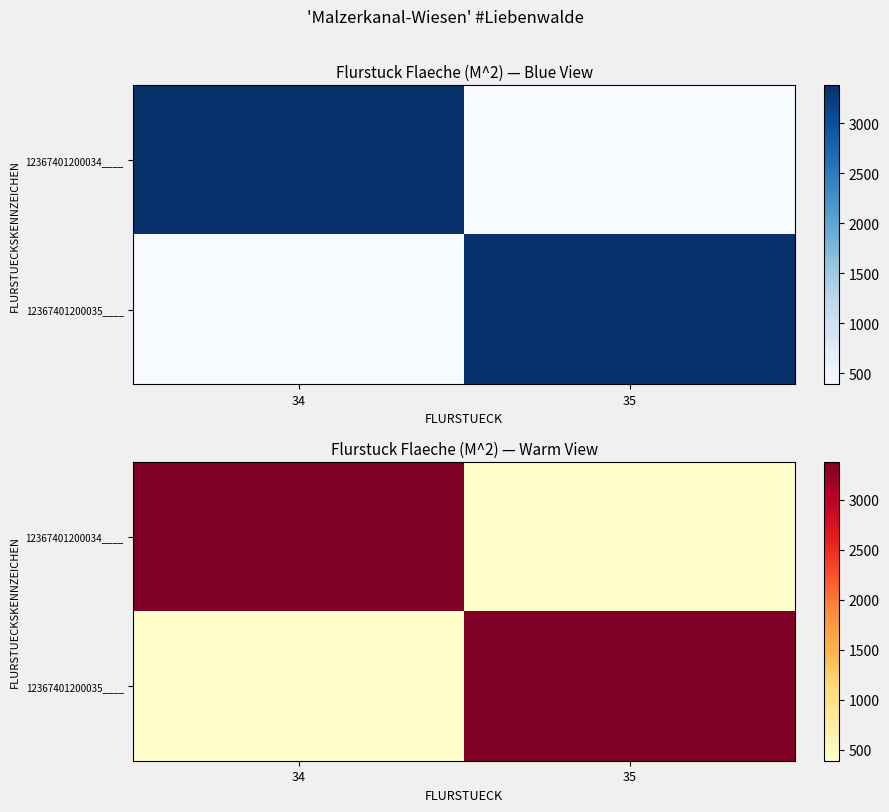

What is the difference between the highest and lowest values at 35?

2990